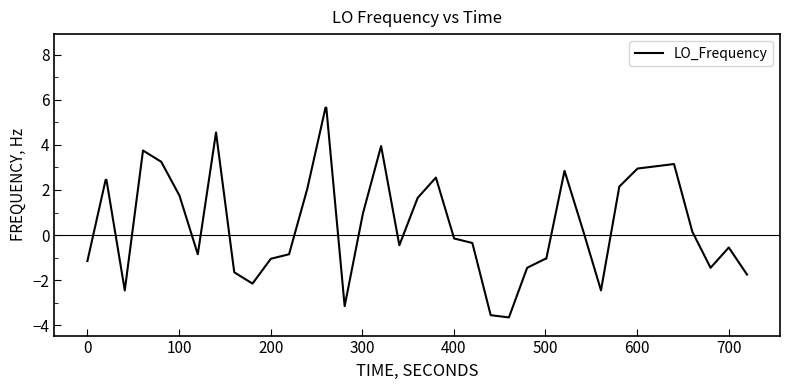

What is the difference between the maximum and minimum values?

9.3